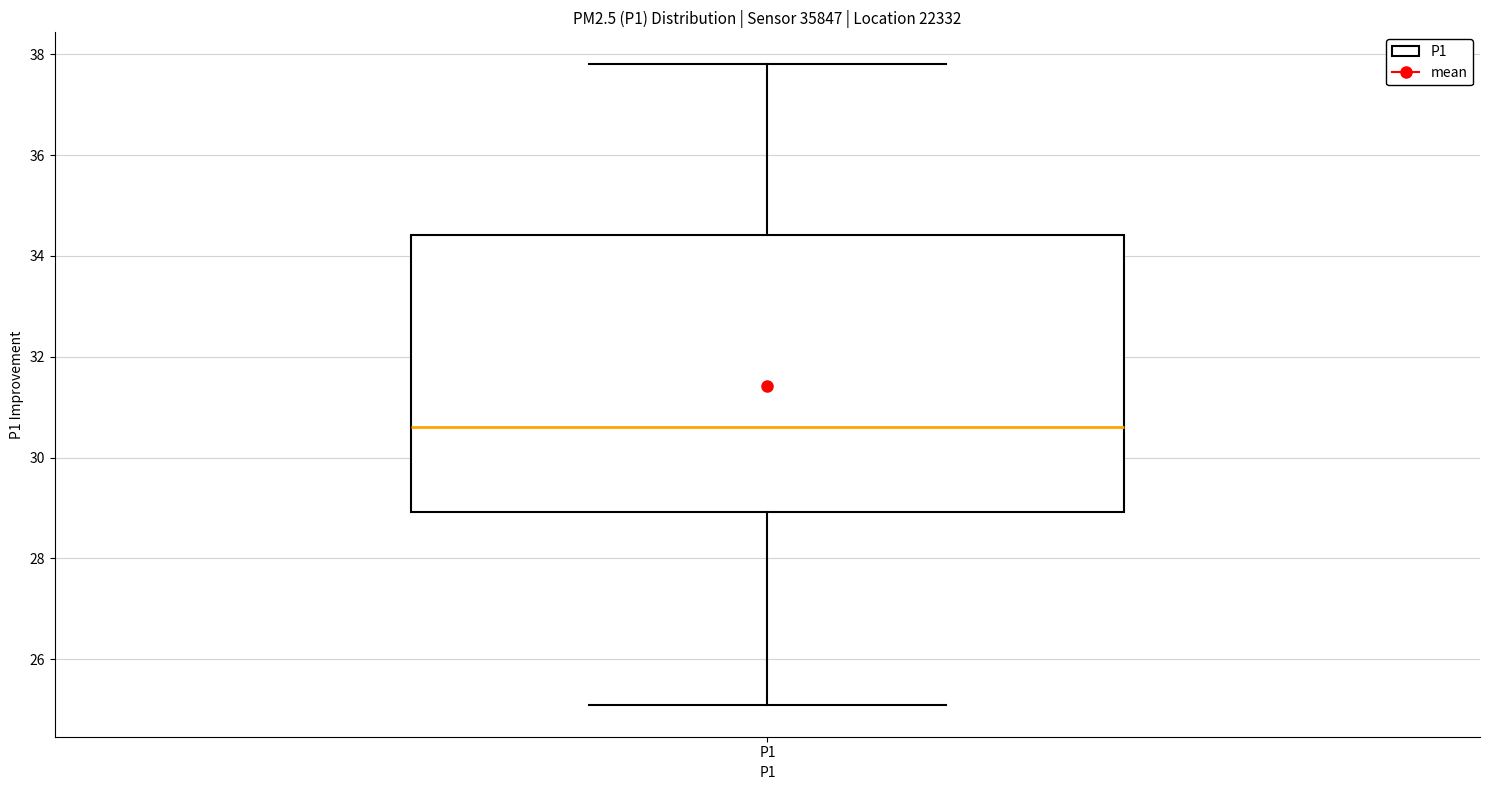

Transcribe this box plot: give where the median line is, the range the box spans, and where the two whiskers end, as read against the y-axis. The values are not printed on the chart, so give them approximately, as read against the axis.

median 30.6, box 29.0 to 34.4, whiskers 25.2 to 37.8